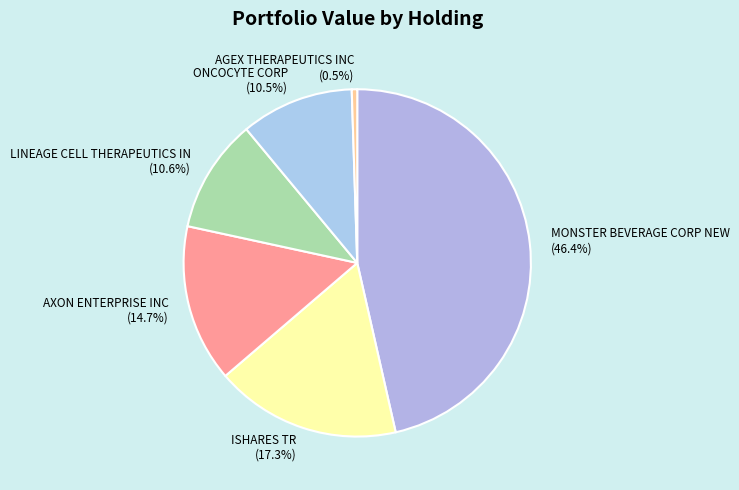

To the nearest percent, what portion does MONSTER BEVERAGE CORP NEW represent?

46%